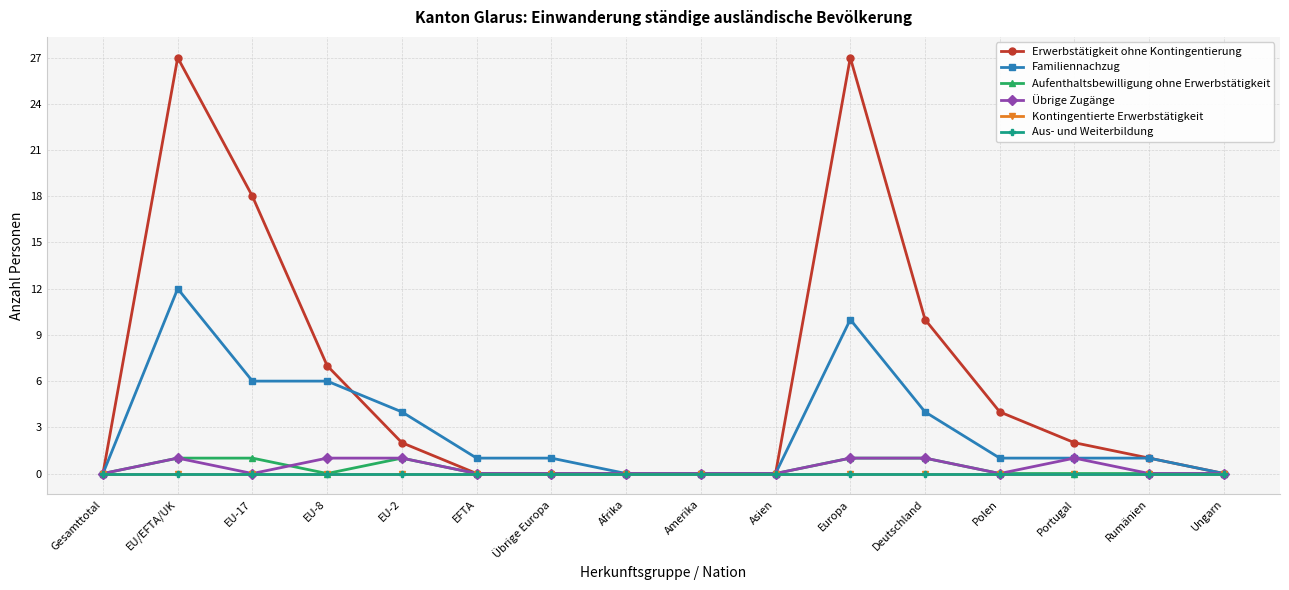

Where is the first local maximum for Erwerbstätigkeit ohne Kontingentierung?

EU/EFTA/UK